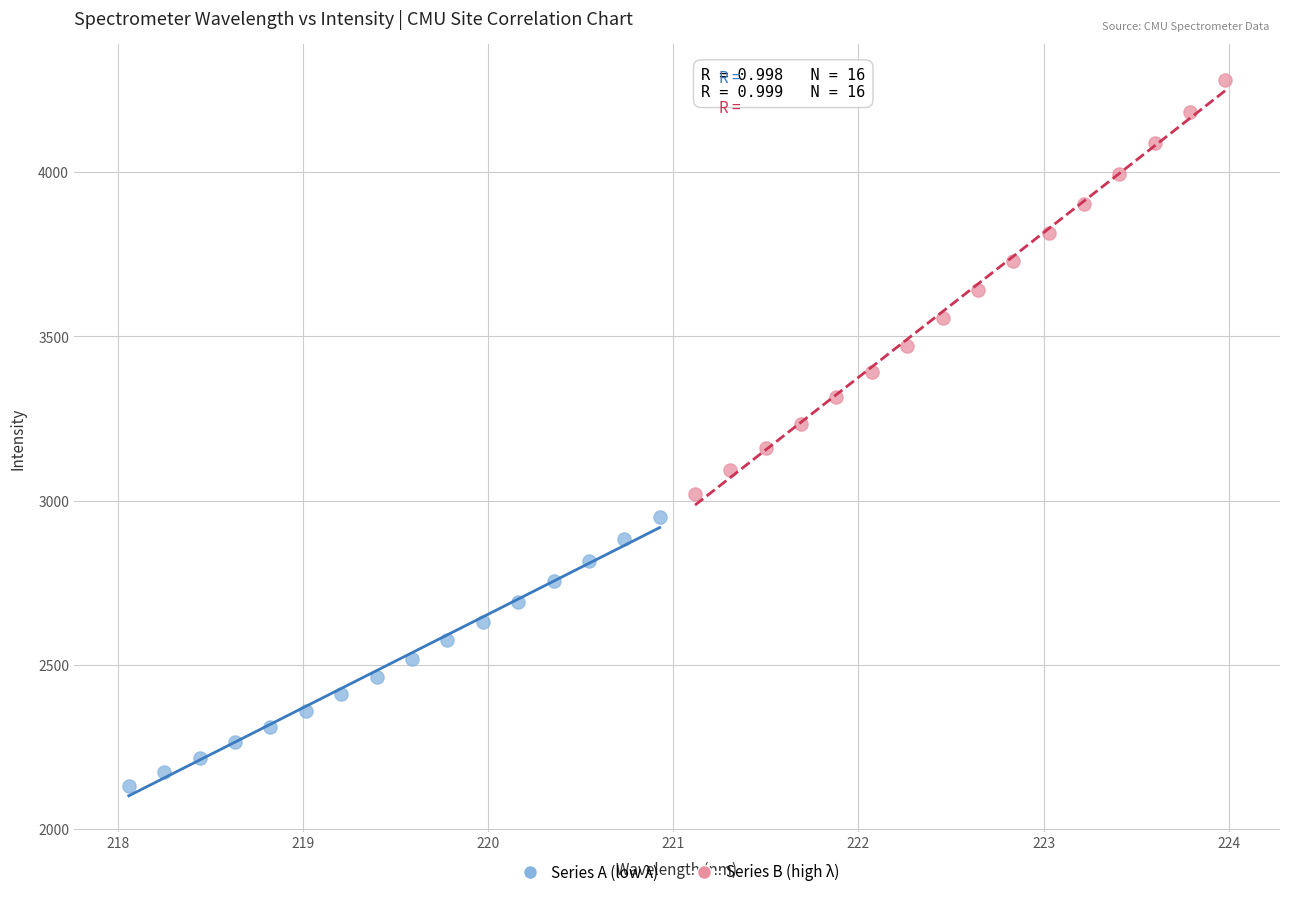

Which series has the widest spread of Y values?

Series B (high λ)